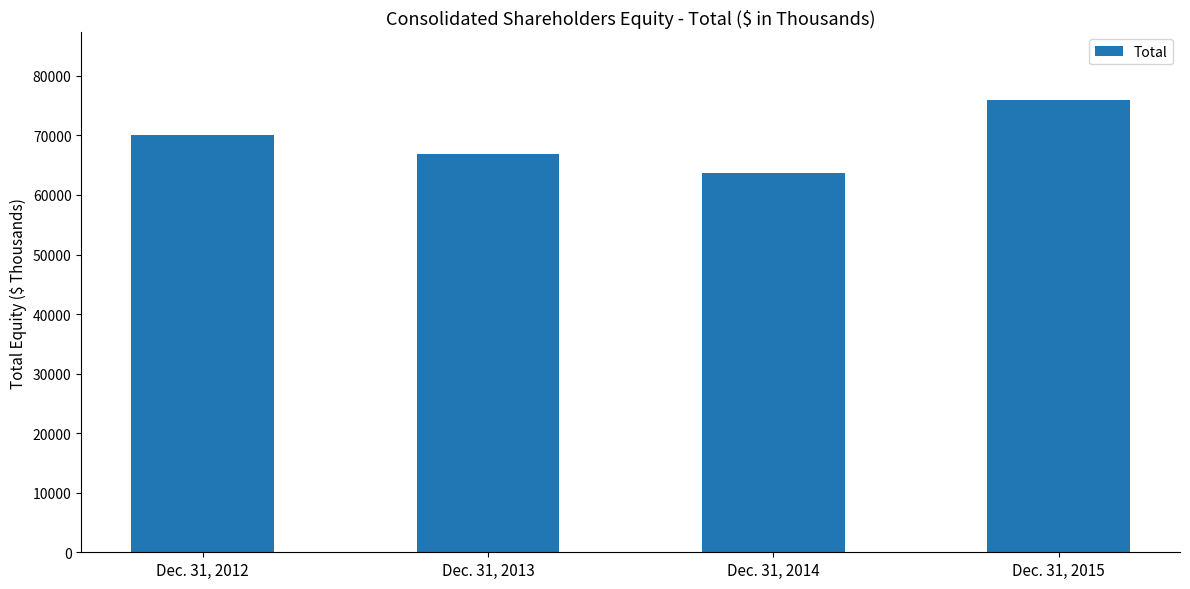

Reading left to right, transcribe all the data shown in this chart.

69998	66829	63676	75926